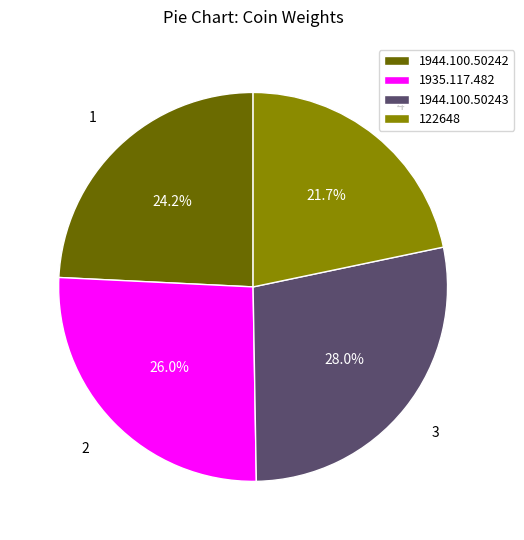

To the nearest percent, what percentage of the pie is 1944.100.50242?

24%